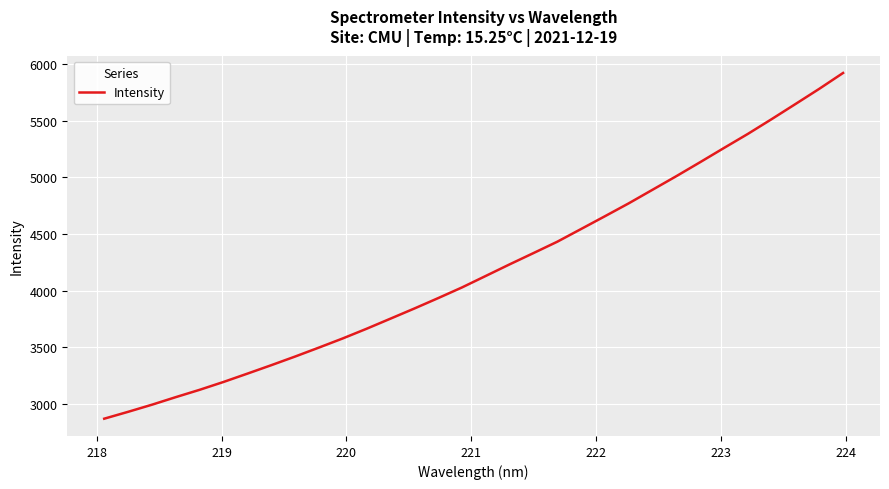

What is the greatest value displayed?

5920.0